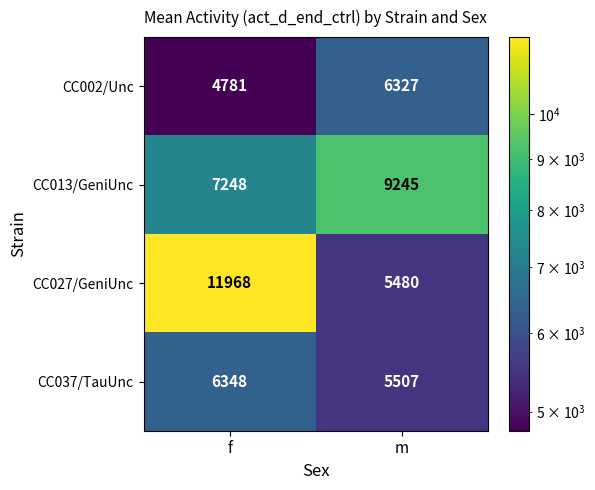

Which series changed the most between f and m?

CC027/GeniUnc